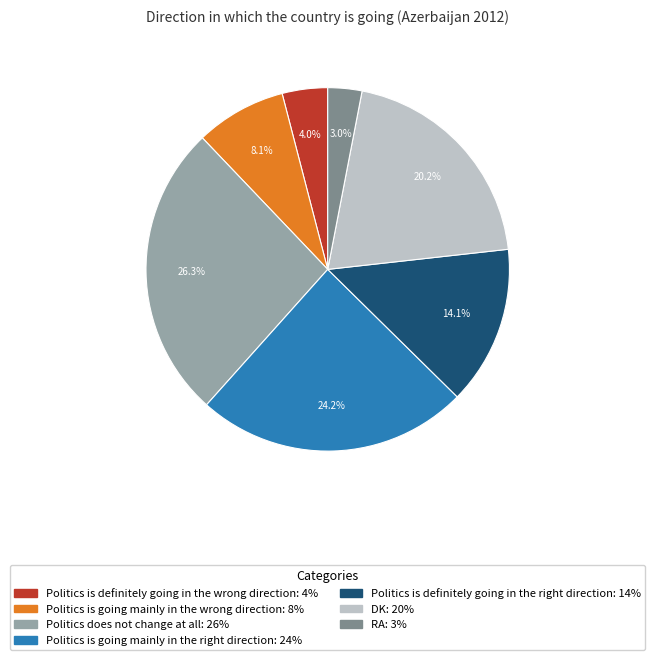

What portion of the pie excludes RA?

97.0%